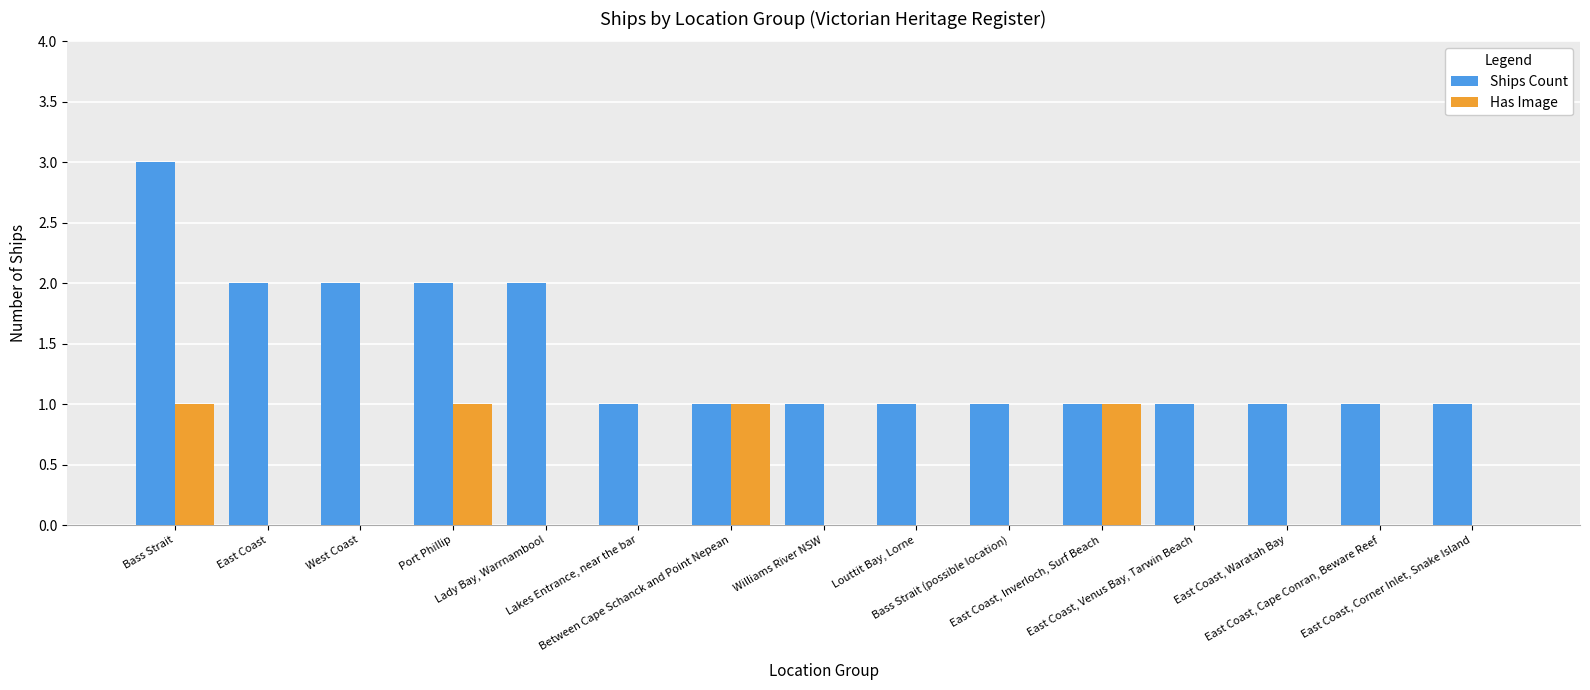

What is the approximate value of Ships Count at Lakes Entrance, near the bar?

1